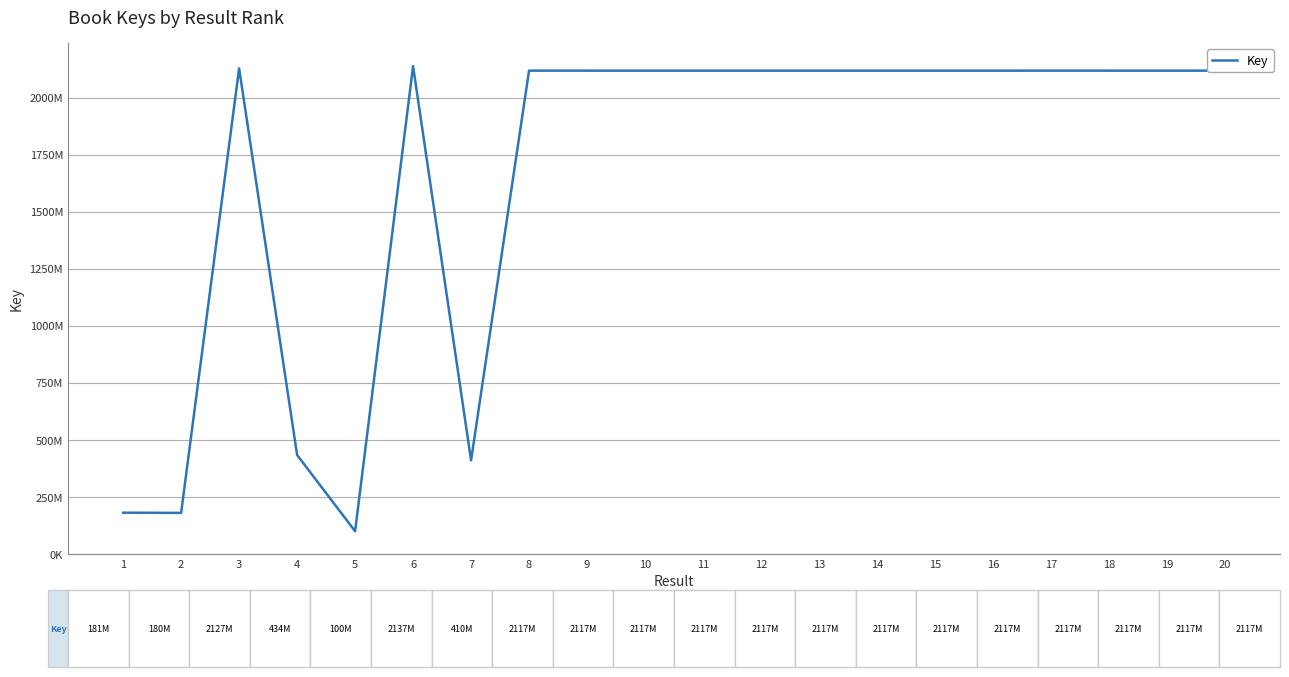

What is the difference between the maximum and minimum values?

2037407918